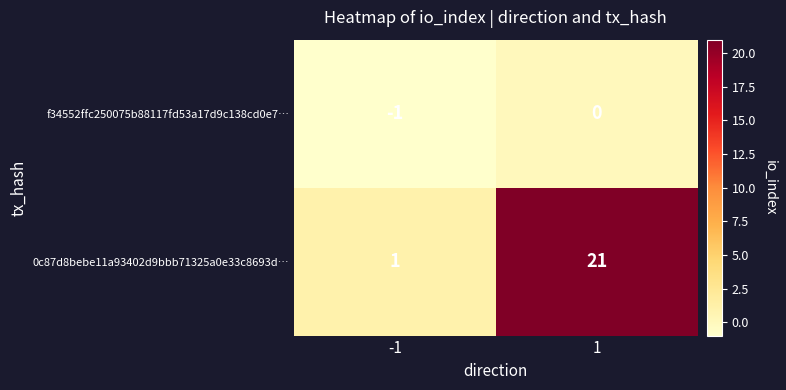

The 0c87d8bebe11a93402d9bbb71325a0e33c8693d… series shows 1 at -1. True or false?

True